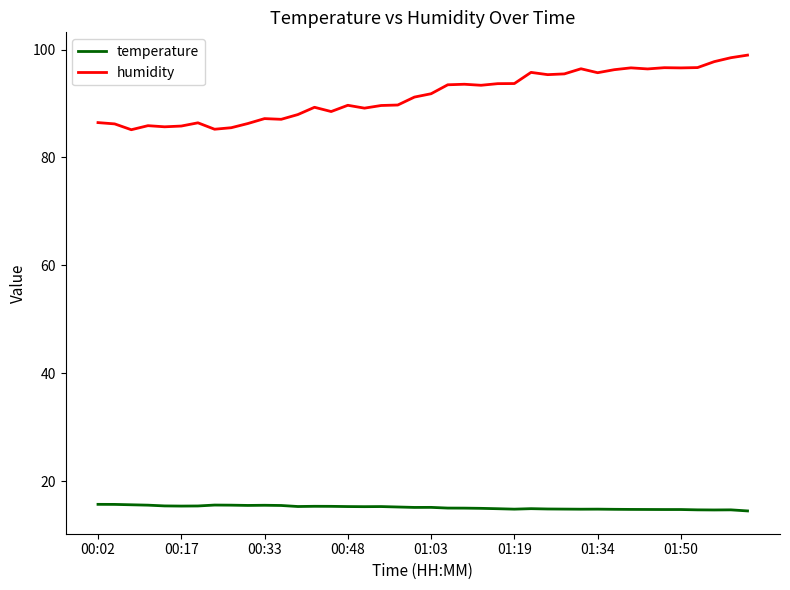

List the series in order of their peak value, lowest first.

temperature, humidity